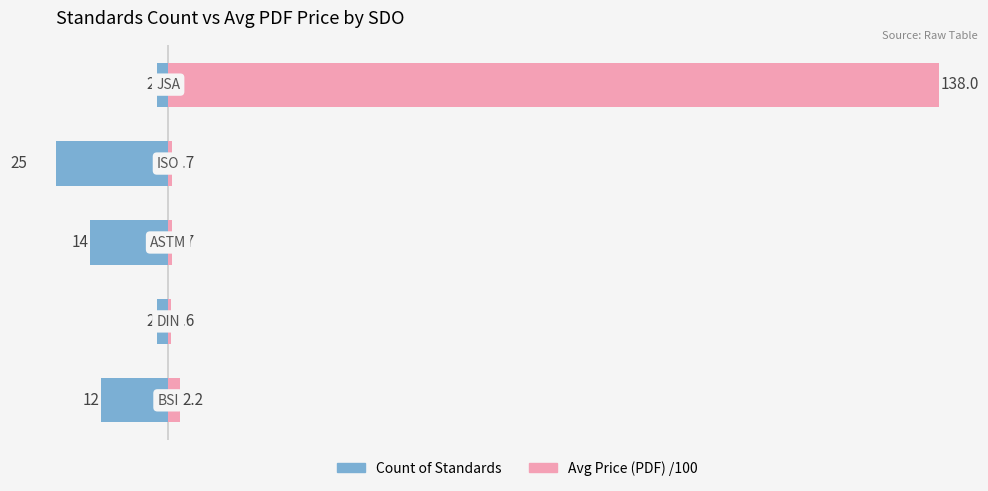

What are all the series names shown in the legend?

Count of Standards, Avg Price (PDF) /100